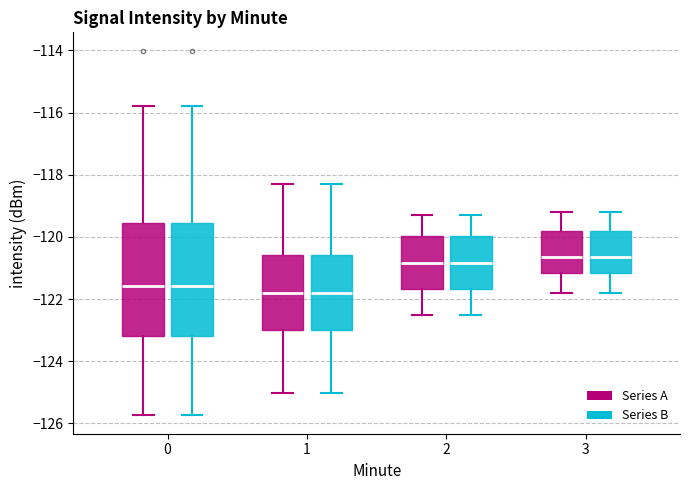

Where is the upper edge of the box for 3 (Series A) on the y-axis? The values are not printed on the chart, so give them approximately, as read against the axis.

-119.8